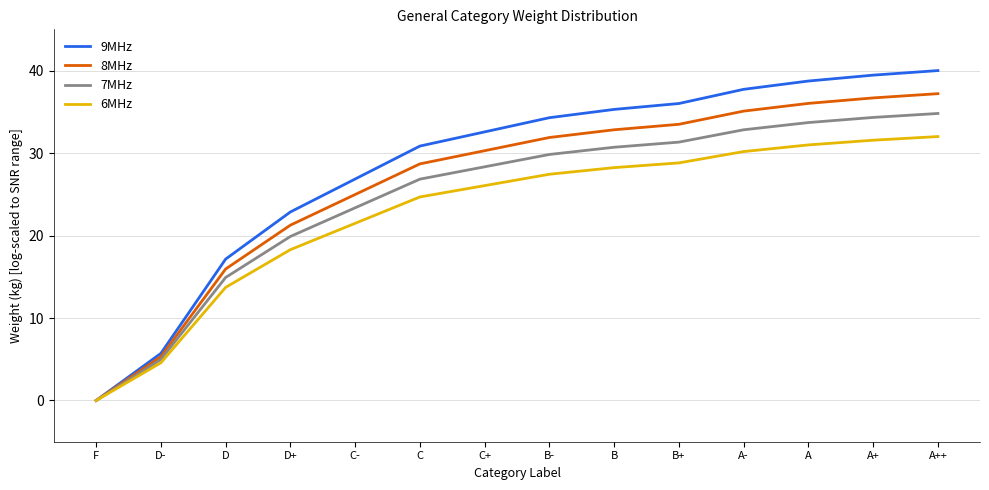

What position from the right is C?

9